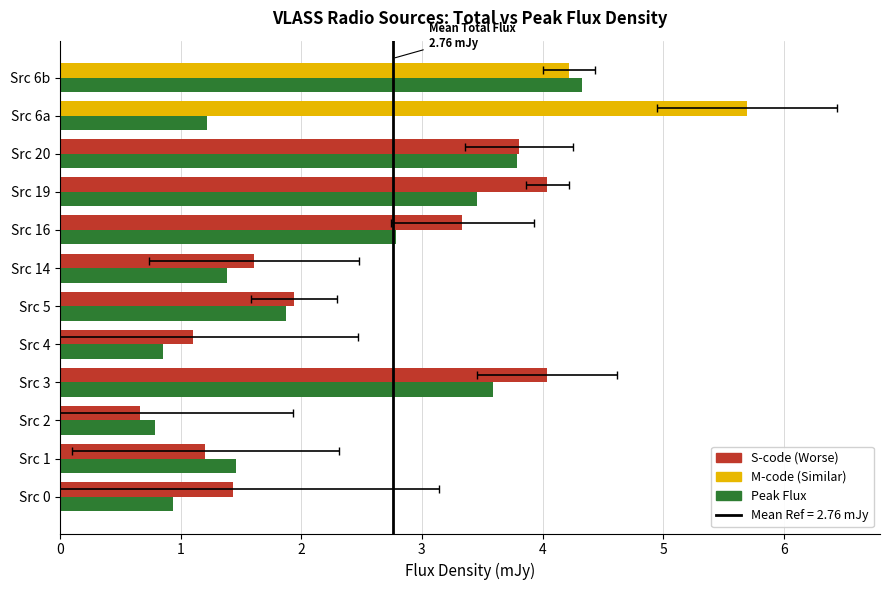

Is the value of Total Flux (mJy) at Src 1 greater than the value of Peak Flux (mJy) at Src 5?

No